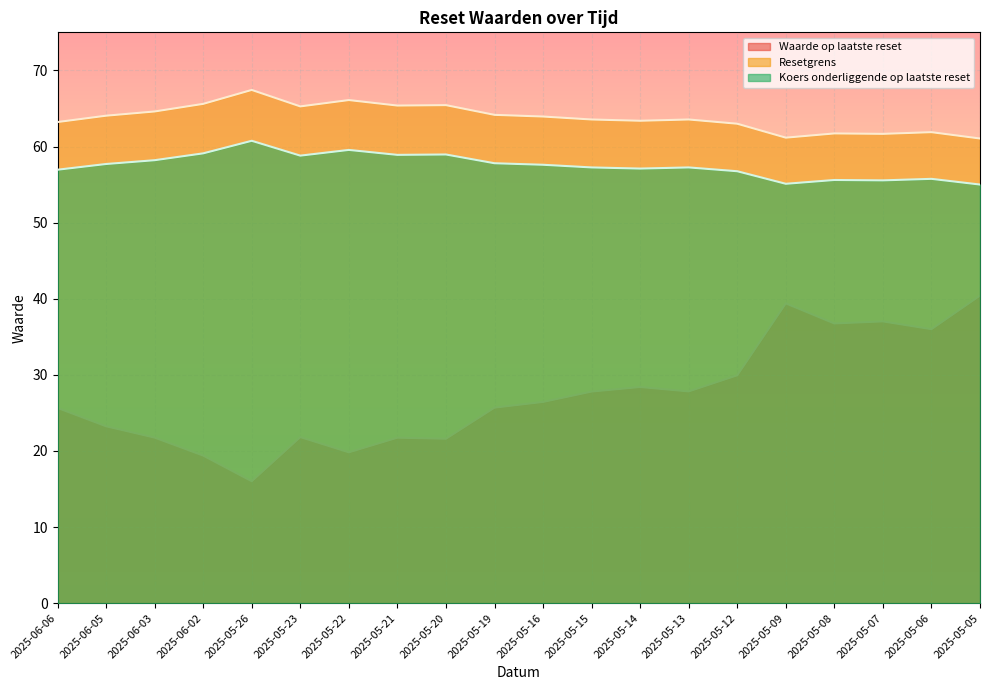

What are all the series names shown in the legend?

Waarde op laatste reset, Resetgrens, Koers onderliggende op laatste reset